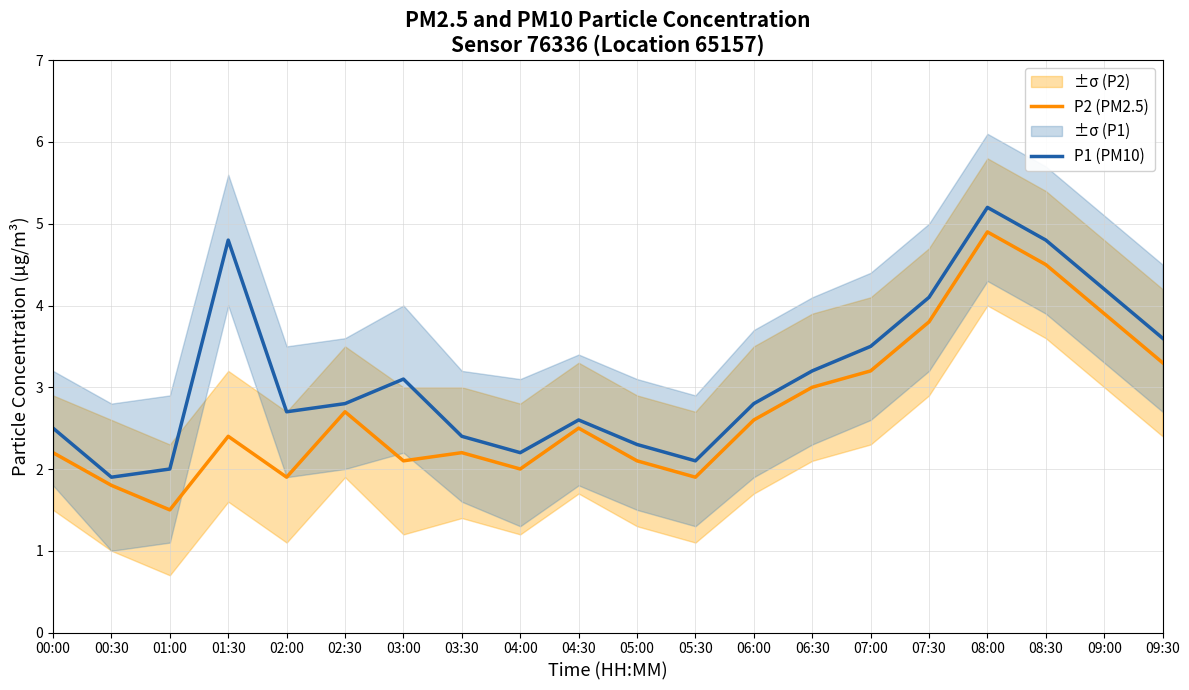

Which series has the largest total across all categories?

P1 (PM10)